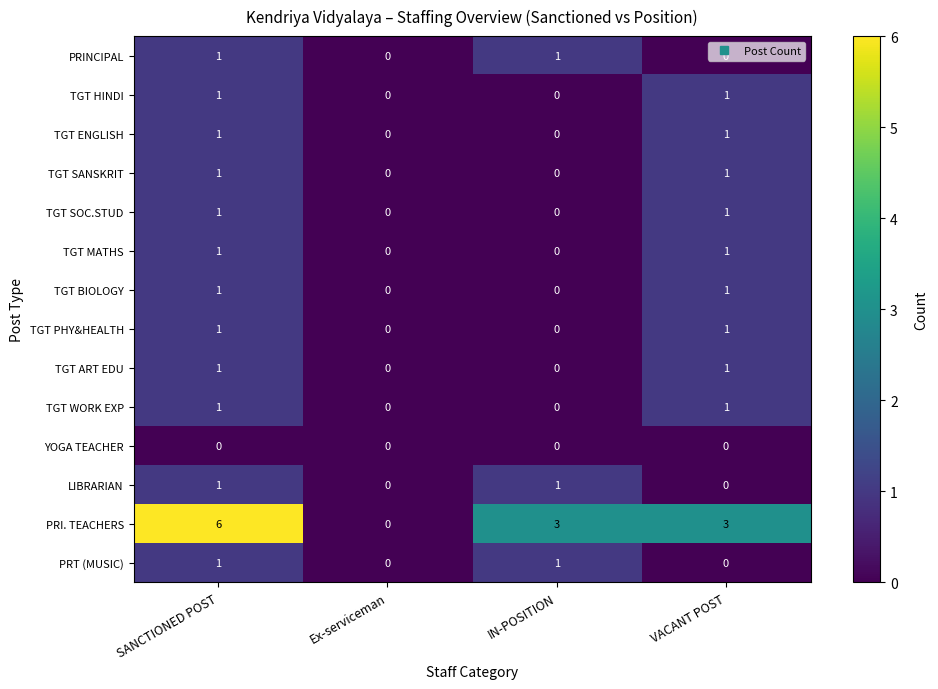

How many TGT SOC.STUD values are between 0 and 1?

4